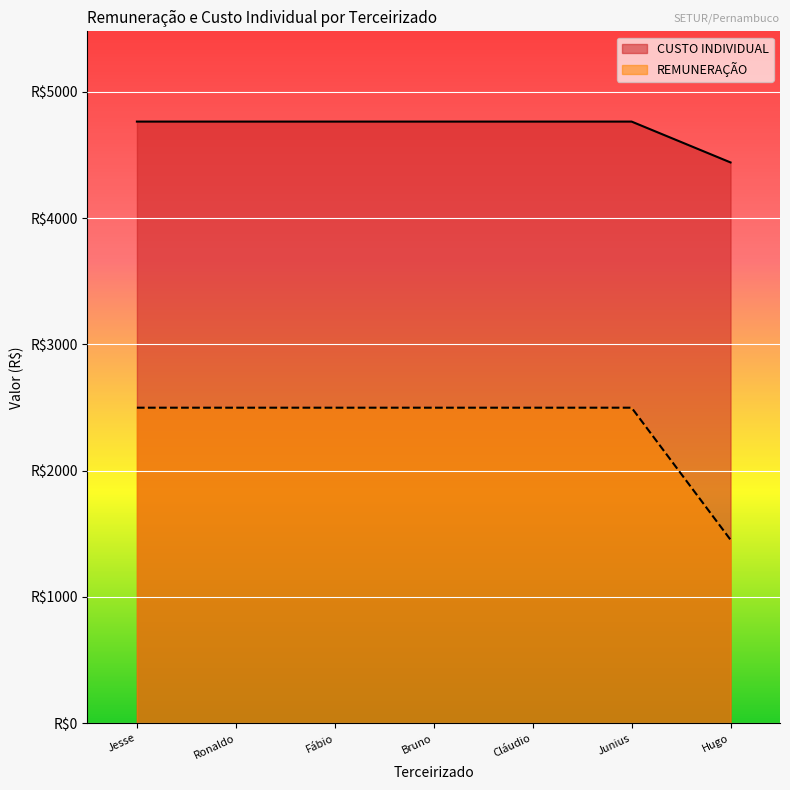

What is the average value of the CUSTO INDIVIDUAL series?

4717.2